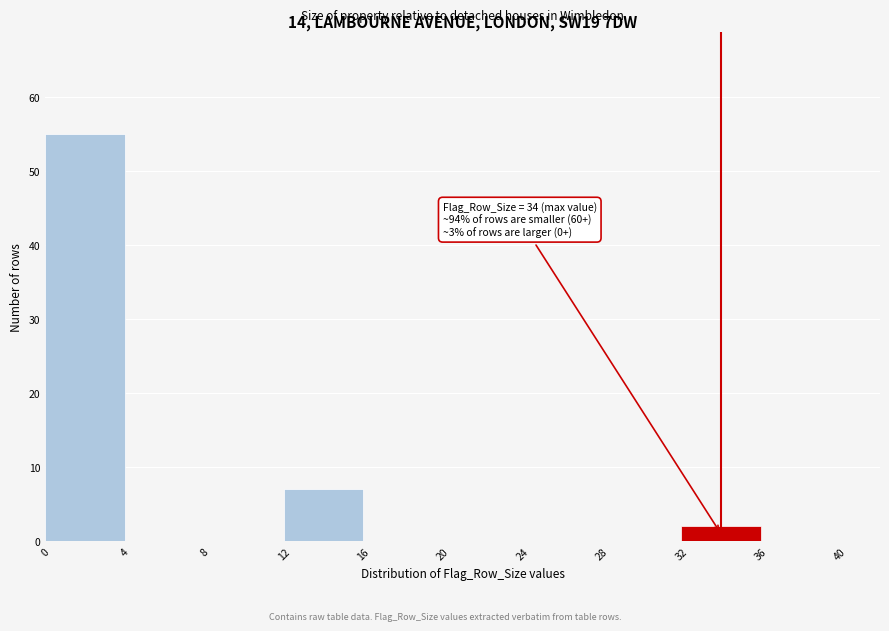

Which range on the x-axis has the tallest bar?

0 to 4